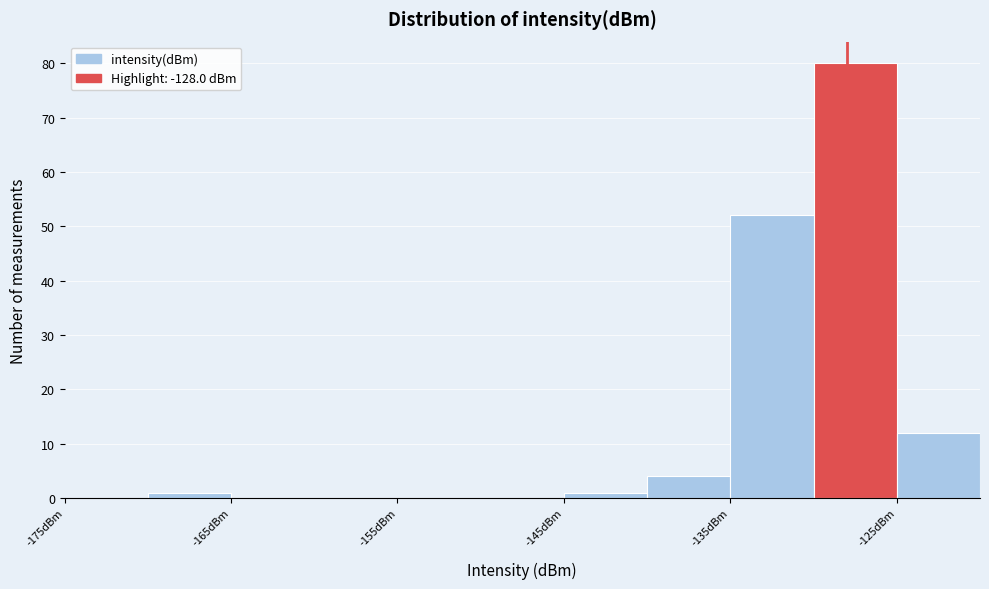

Reading left to right, list every bar in this chart as the range it spans on the x-axis followed by its height. The values are not printed on the chart, so give them approximately, as read against the axis.

-175 to -170: 0
-170 to -165: 1
-165 to -160: 0
-160 to -155: 0
-155 to -150: 0
-150 to -145: 0
-145 to -140: 1
-140 to -135: 4
-135 to -130: 52
-130 to -125: 80
-125 to -120: 12